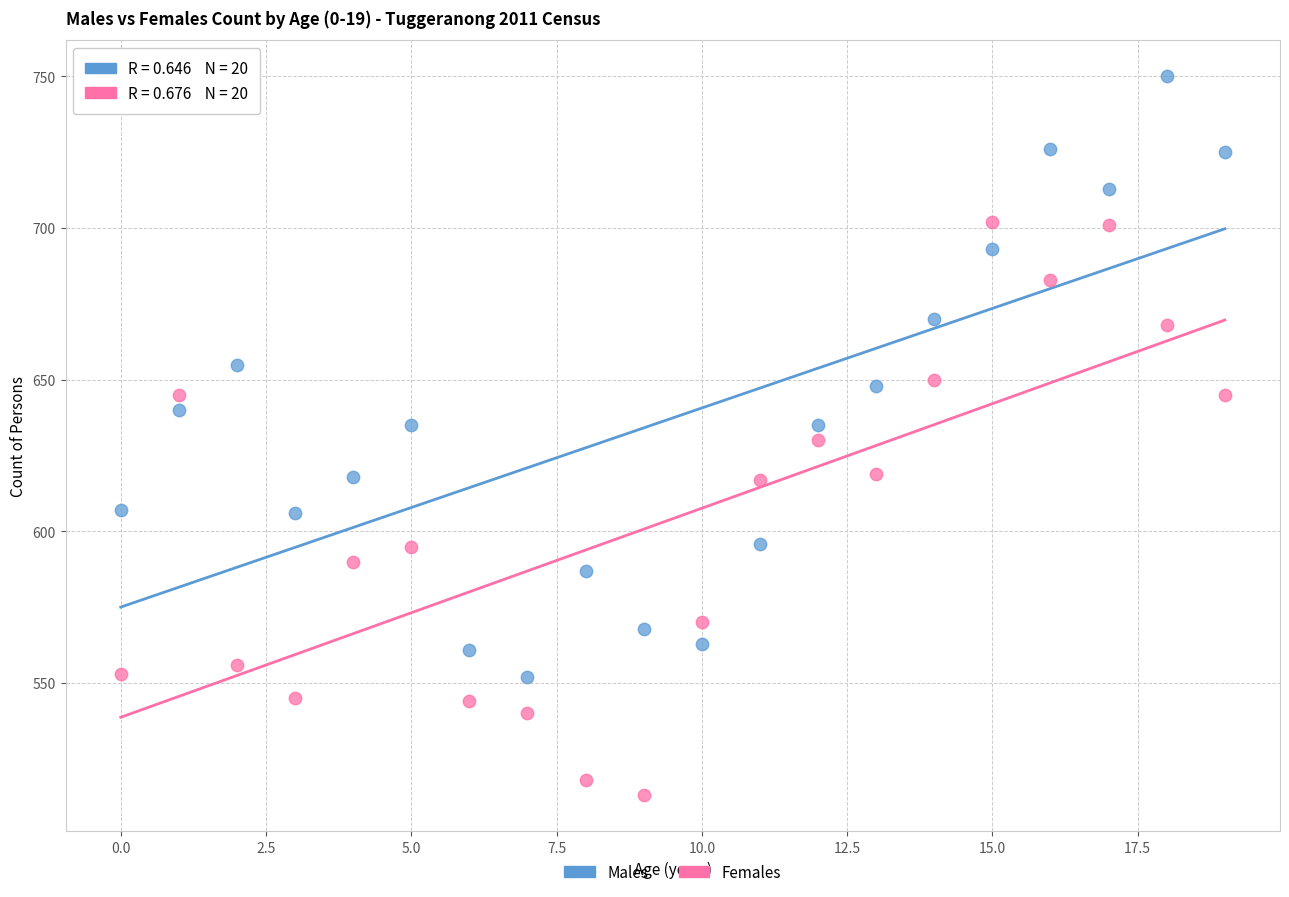

Which series has the largest Y range (max minus min)?

Males